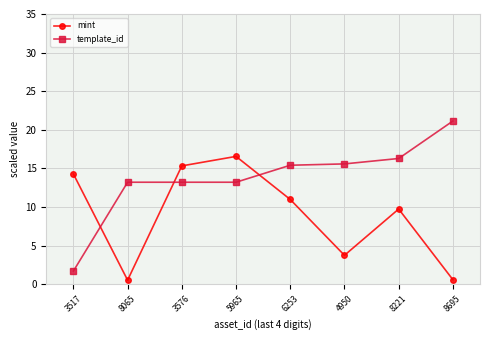

How many times do mint and template_id cross each other?

3